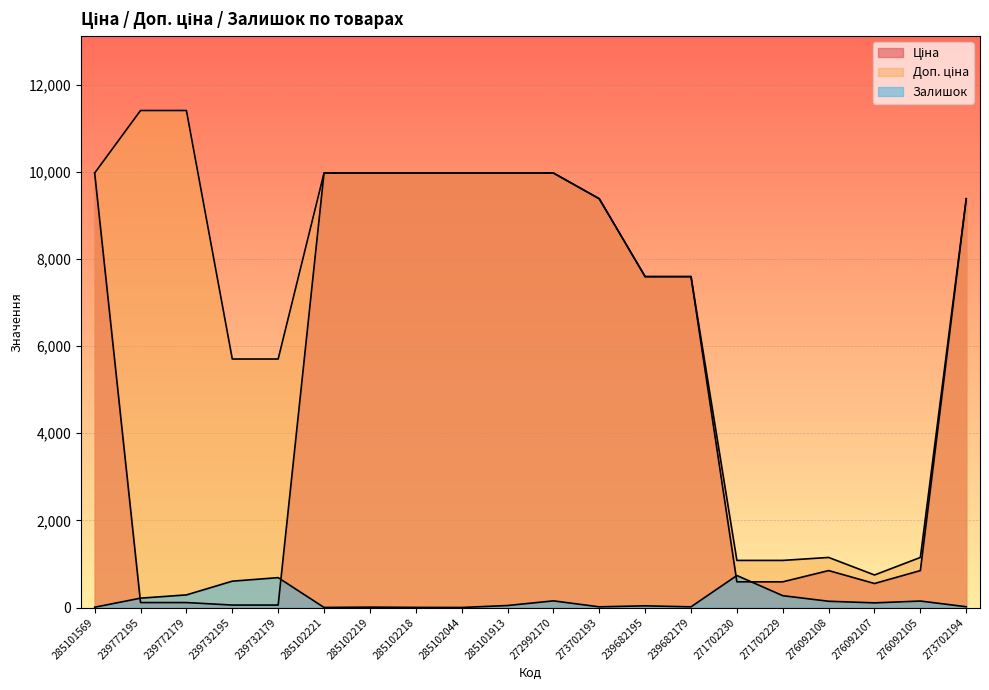

What is the label of the 19th point from the left?

276092105